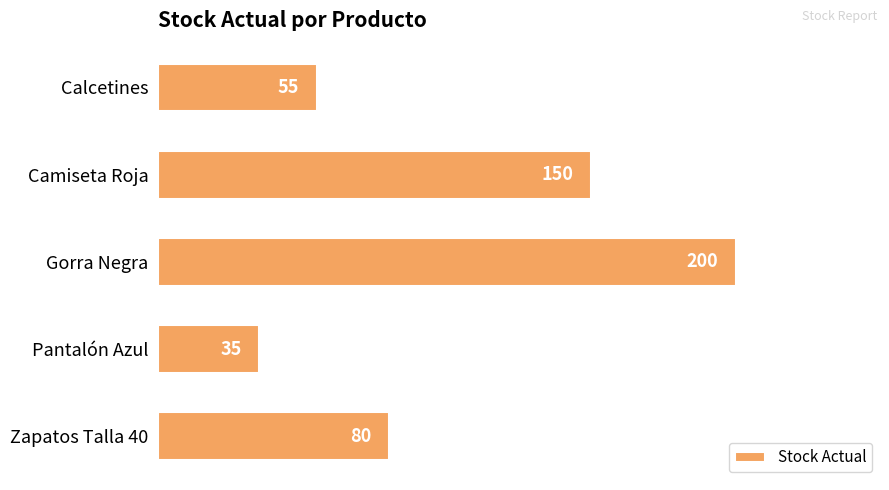

True or false: the data shows 200 at Gorra Negra.

True